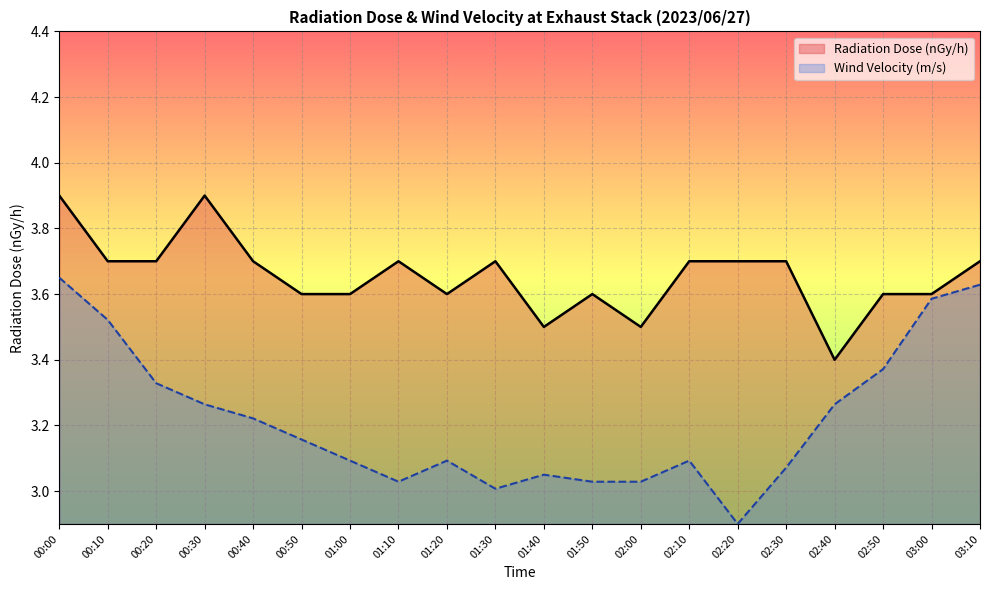

How many values in the Wind Velocity (m/s) series exceed 3?

19